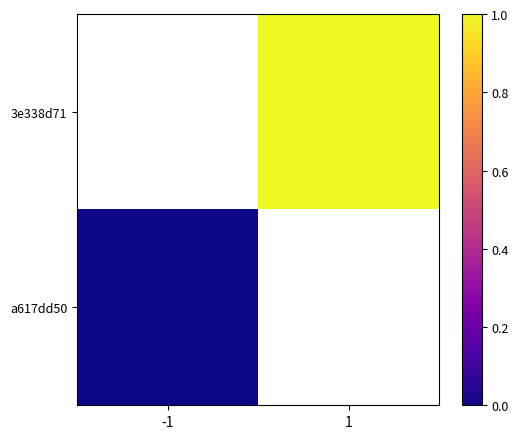

Is the value of 3e338d71 at -1 greater than the value of a617dd50 at -1?

No